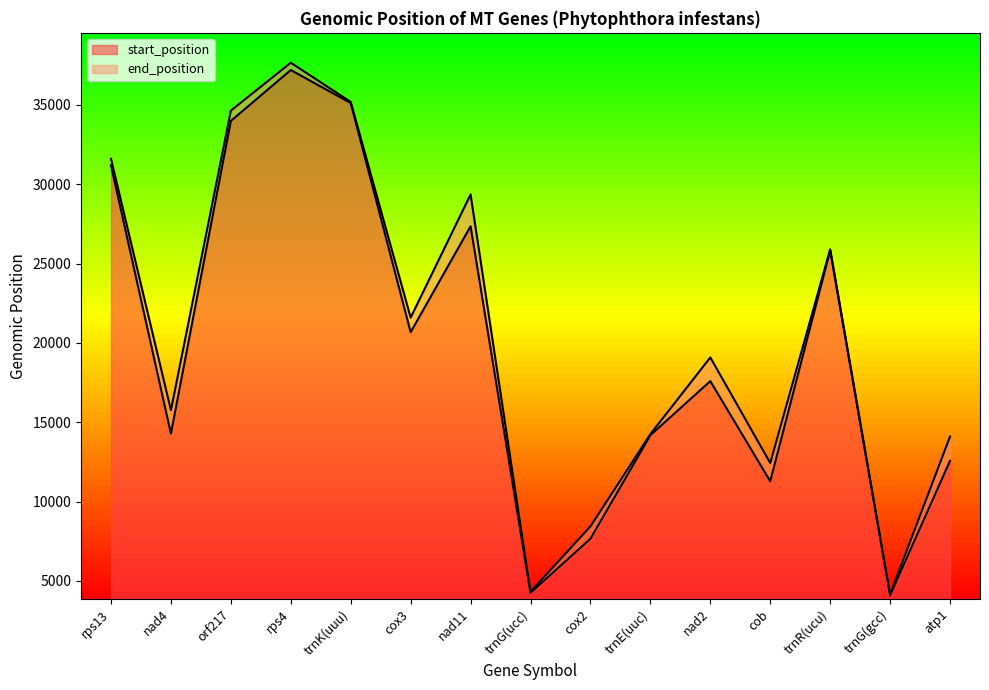

What is the total value across all series at rps4?

33766.5